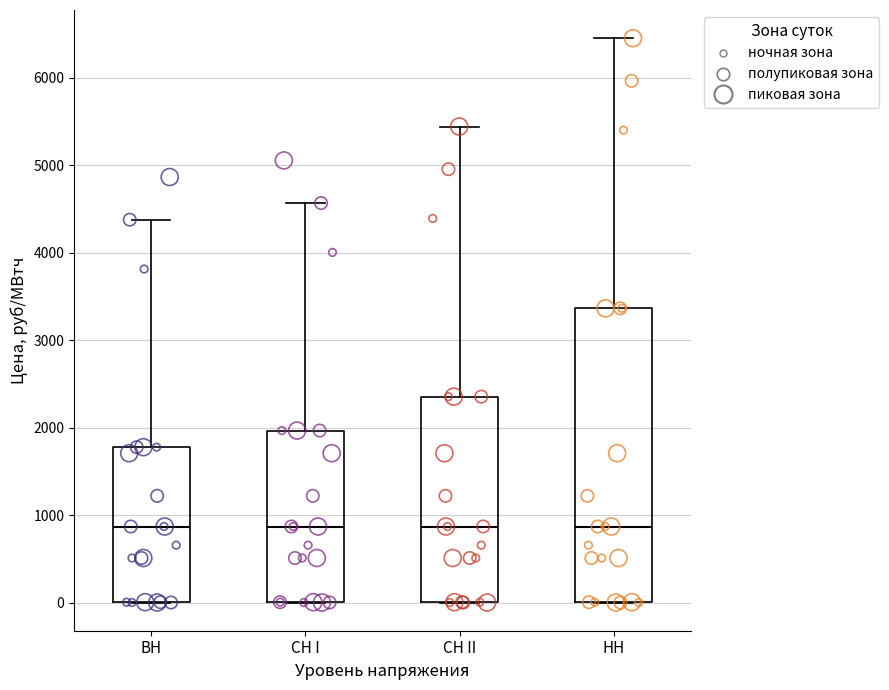

Which box is the tallest, from its lower edge to its upper edge?

НН